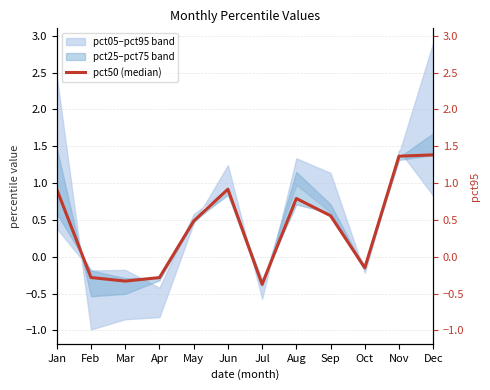

How many lines are shown in the chart?

1